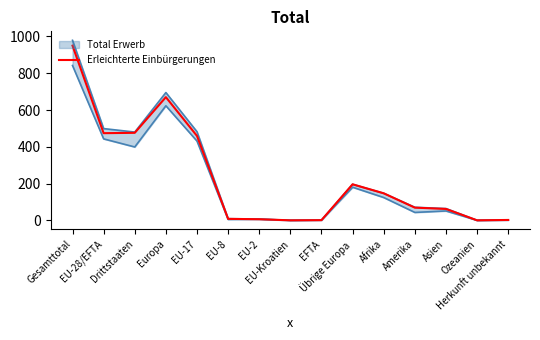

At which category does the chart reach its minimum across all series?

EU-Kroatien